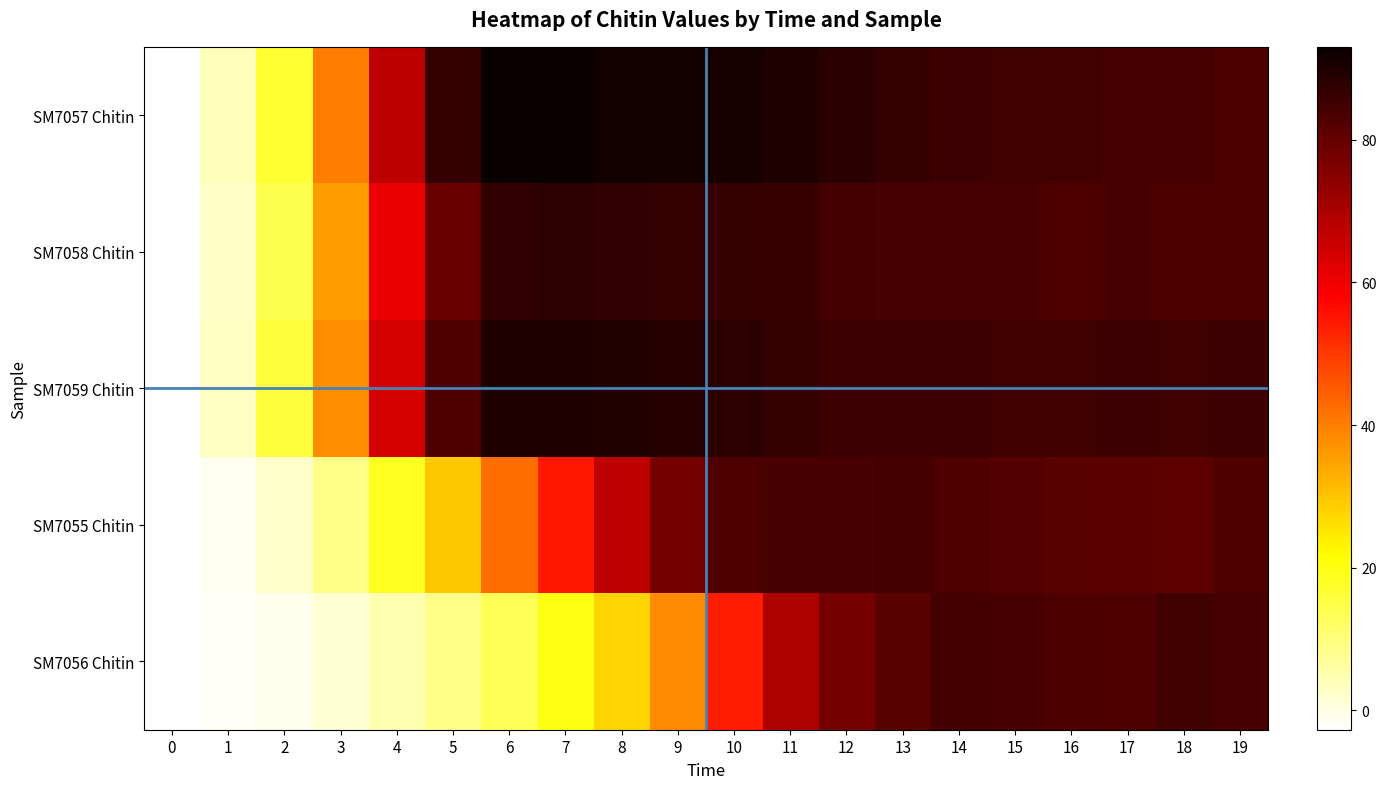

Which series has the widest spread of values?

SM7057 Chitin